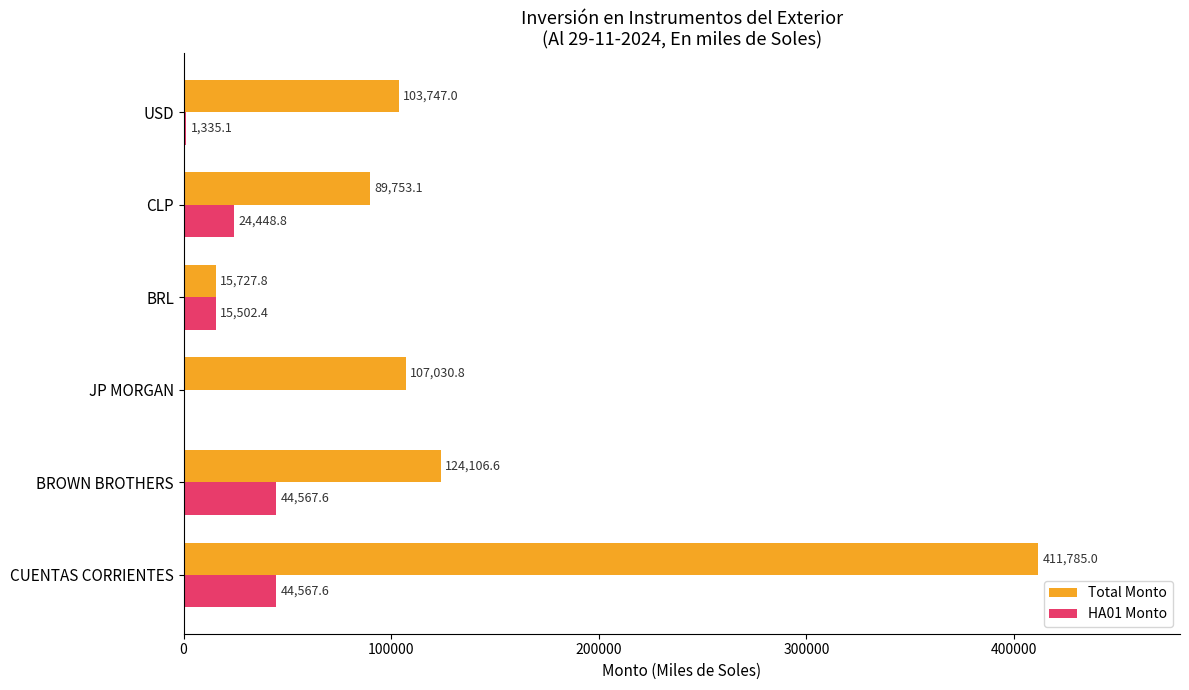

At which label does Total Monto reach its peak?

CUENTAS CORRIENTES